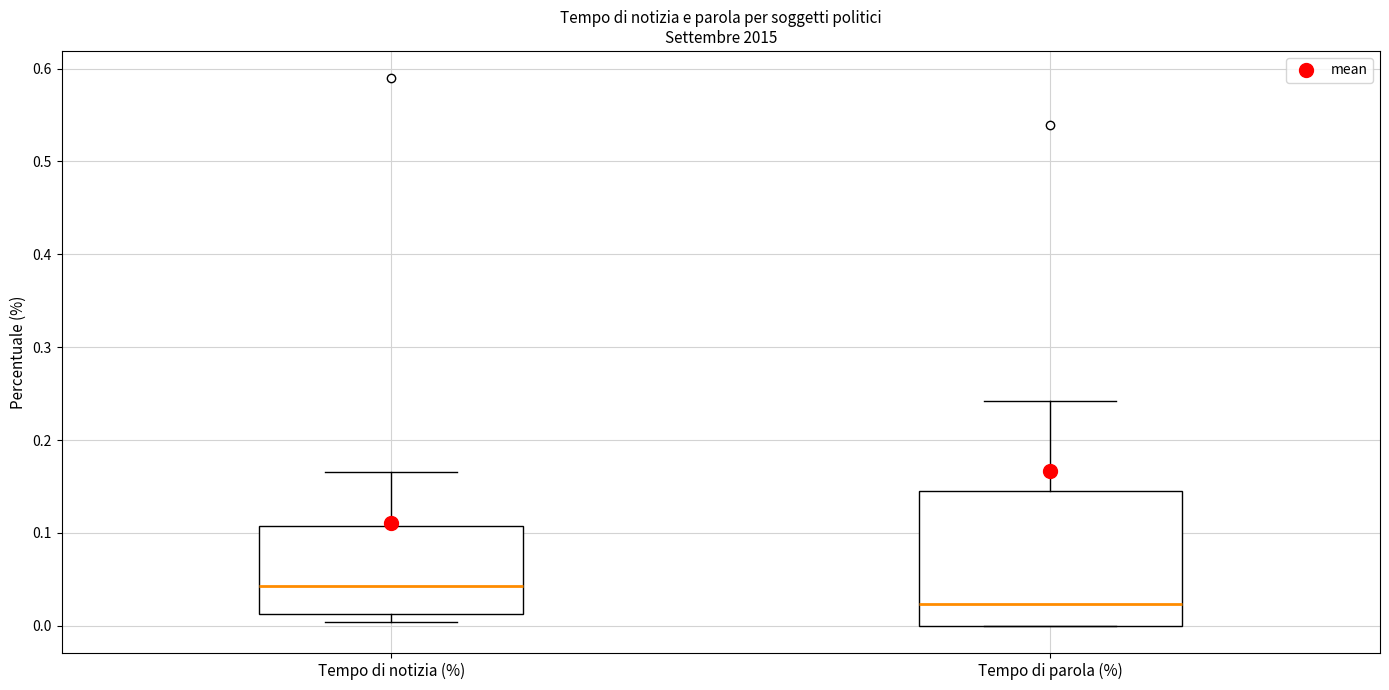

Reading left to right, transcribe this box plot: for each box, give where its median line is, the range the box spans, and where its two whiskers end, as read against the y-axis. The values are not printed on the chart, so give them approximately, as read against the axis.

Tempo di notizia (%): median 0.04, box 0.01 to 0.11, whiskers 0.00 to 0.17
Tempo di parola (%): median 0.02, box 0.00 to 0.15, whiskers 0.00 to 0.24